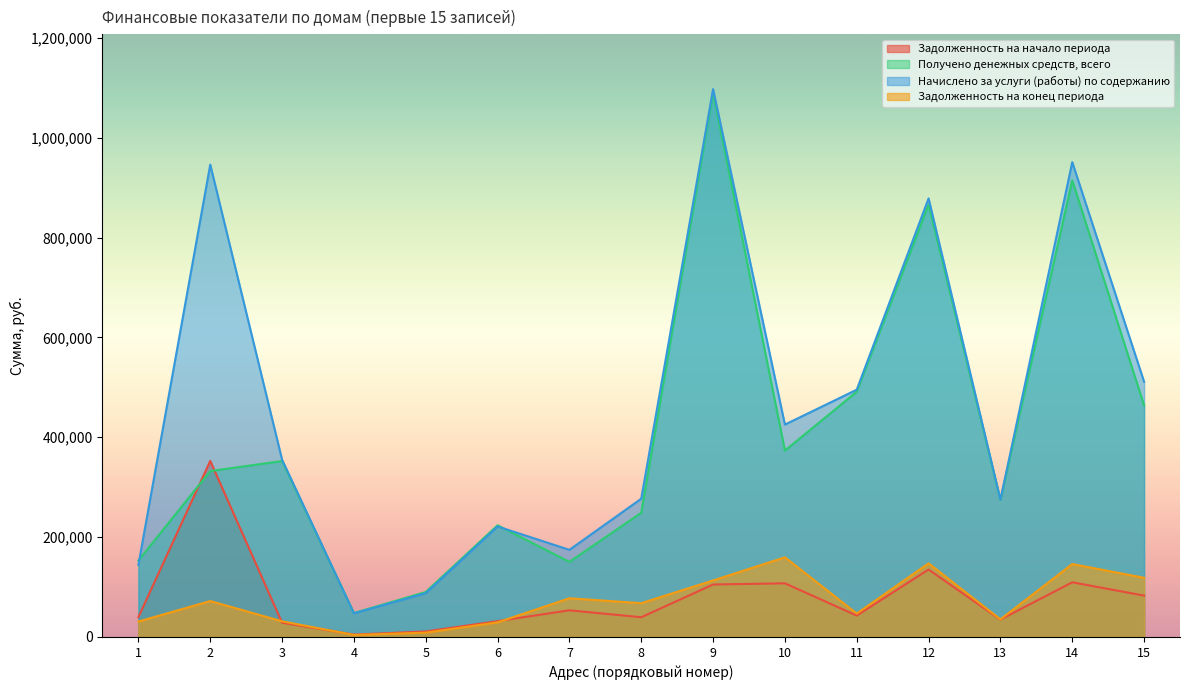

True or false: Задолженность на конец периода and Получено денежных средств, всего intersect in this chart.

False